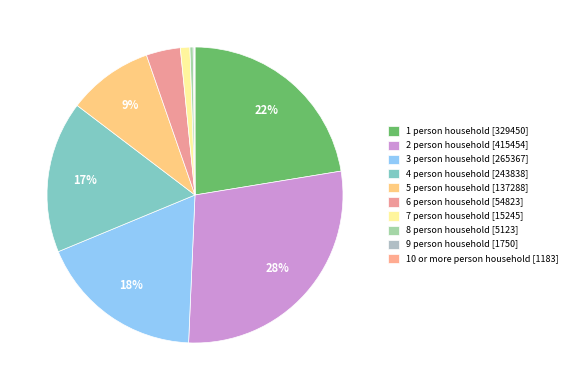

Rank the categories by value from lowest to highest.

10 or more person household, 9 person household, 8 person household, 7 person household, 6 person household, 5 person household, 4 person household, 3 person household, 1 person household, 2 person household